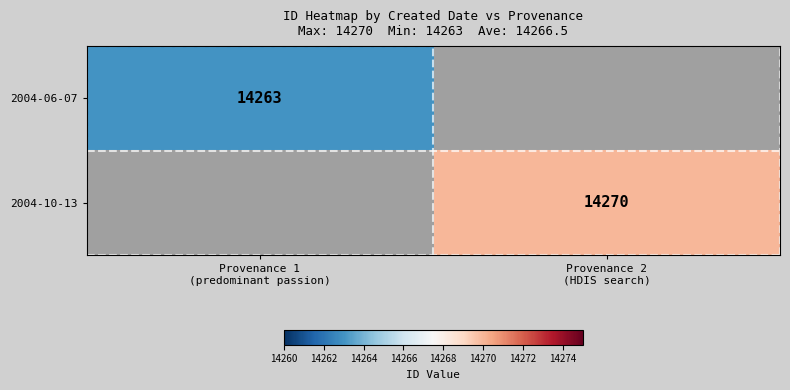

True or false: 2004-10-13 has a value of 14270.0 at Provenance 2 (HDIS search).

True